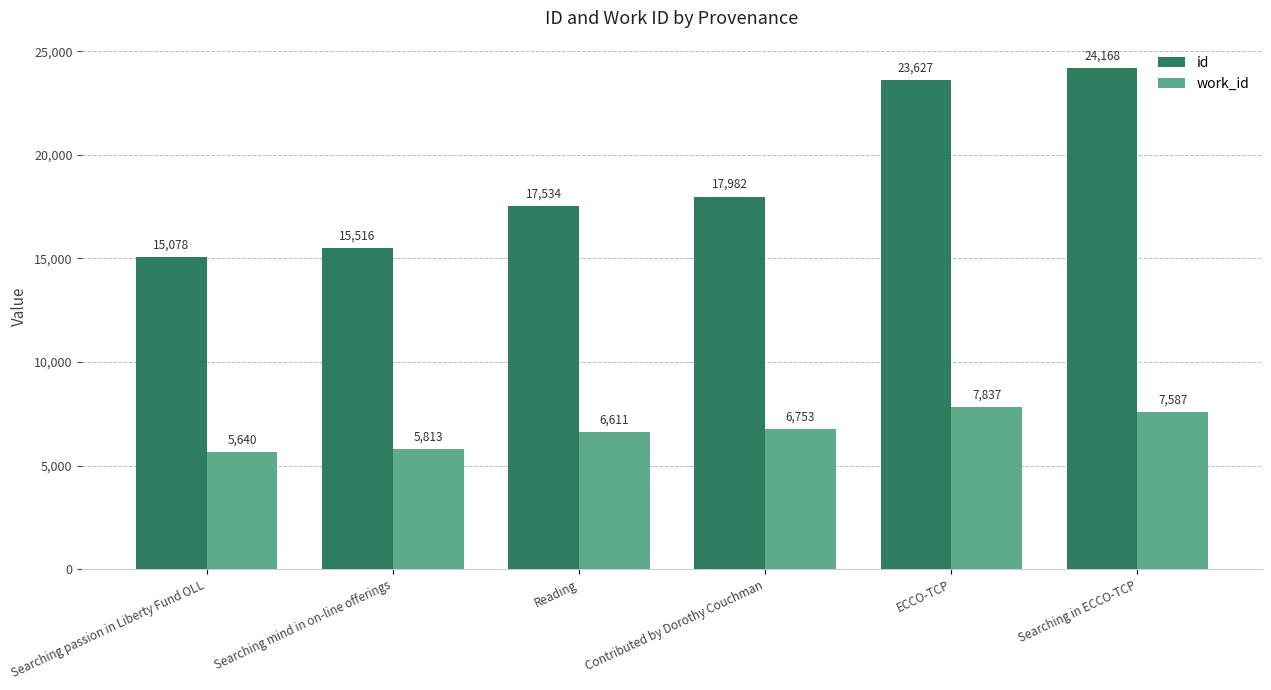

Reading left to right, what are all the values shown in this chart?

id: 15078	15516	17534	17982	23627	24168
work_id: 5640	5813	6611	6753	7837	7587